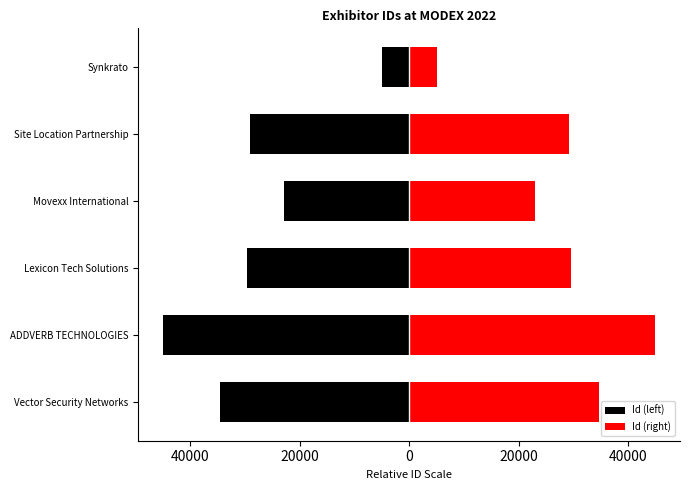

Between Vector Security Networks and ADDVERB TECHNOLOGIES, which series saw the biggest shift?

Id (left)